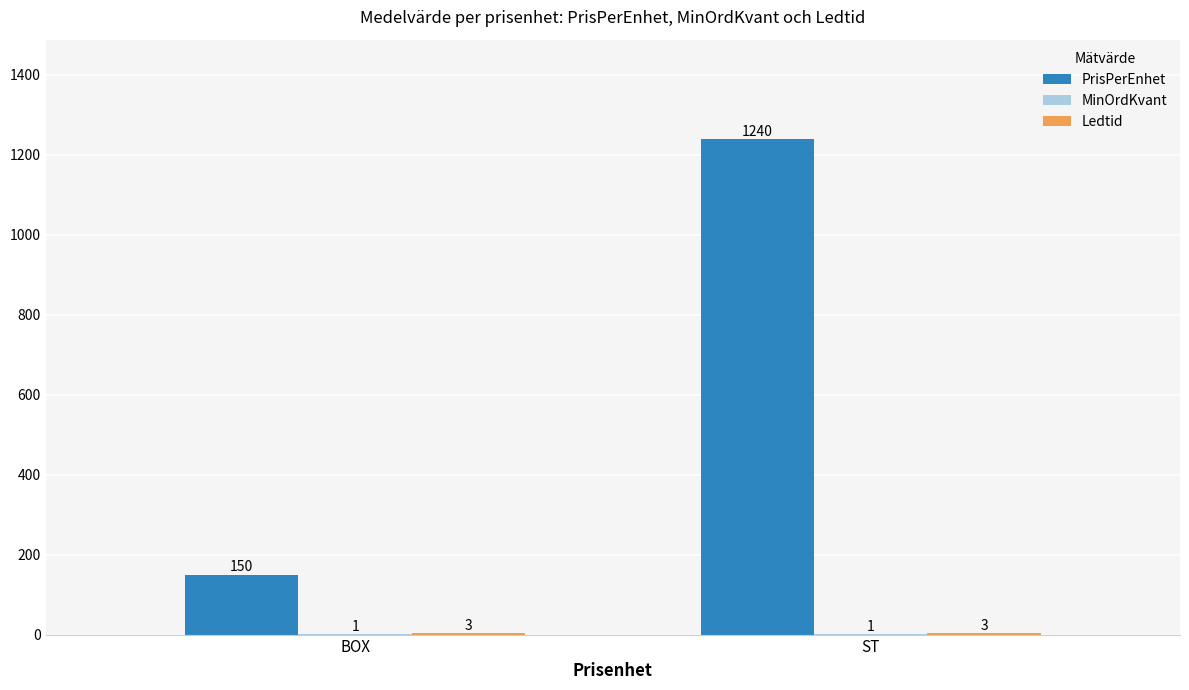

Between BOX and ST, which series saw the biggest shift?

PrisPerEnhet